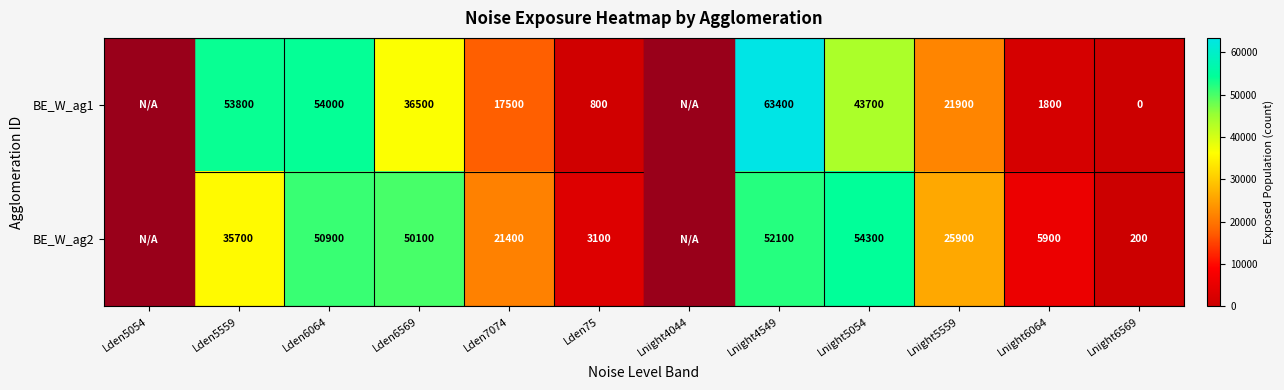

What is the total value across all series at Lden75?

3900